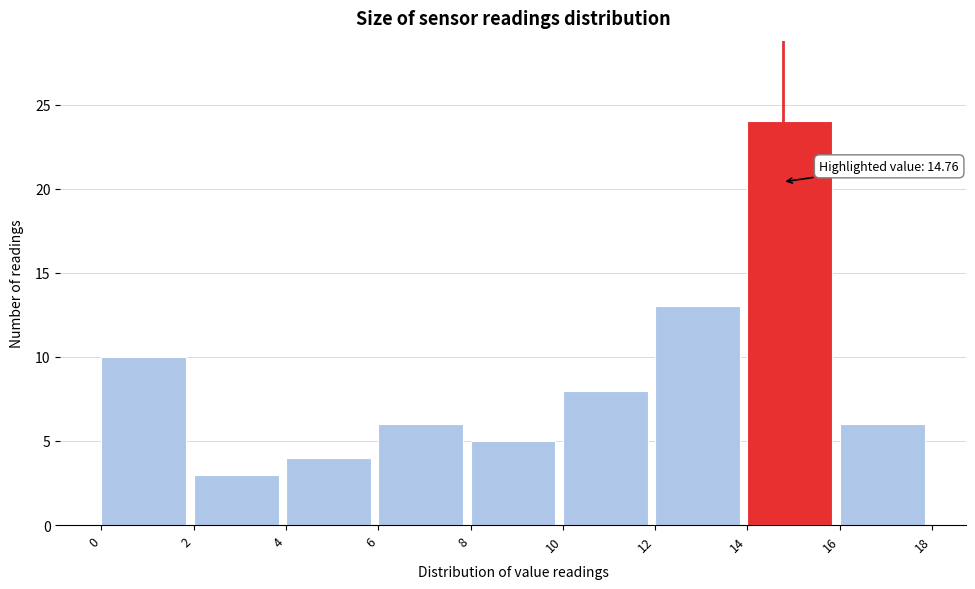

Which range on the x-axis has the tallest bar?

14 to 16